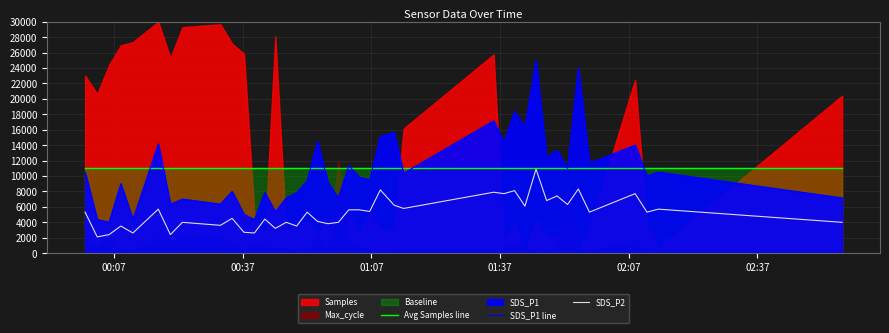

Which series has the widest spread of values?

SDS_P1 line